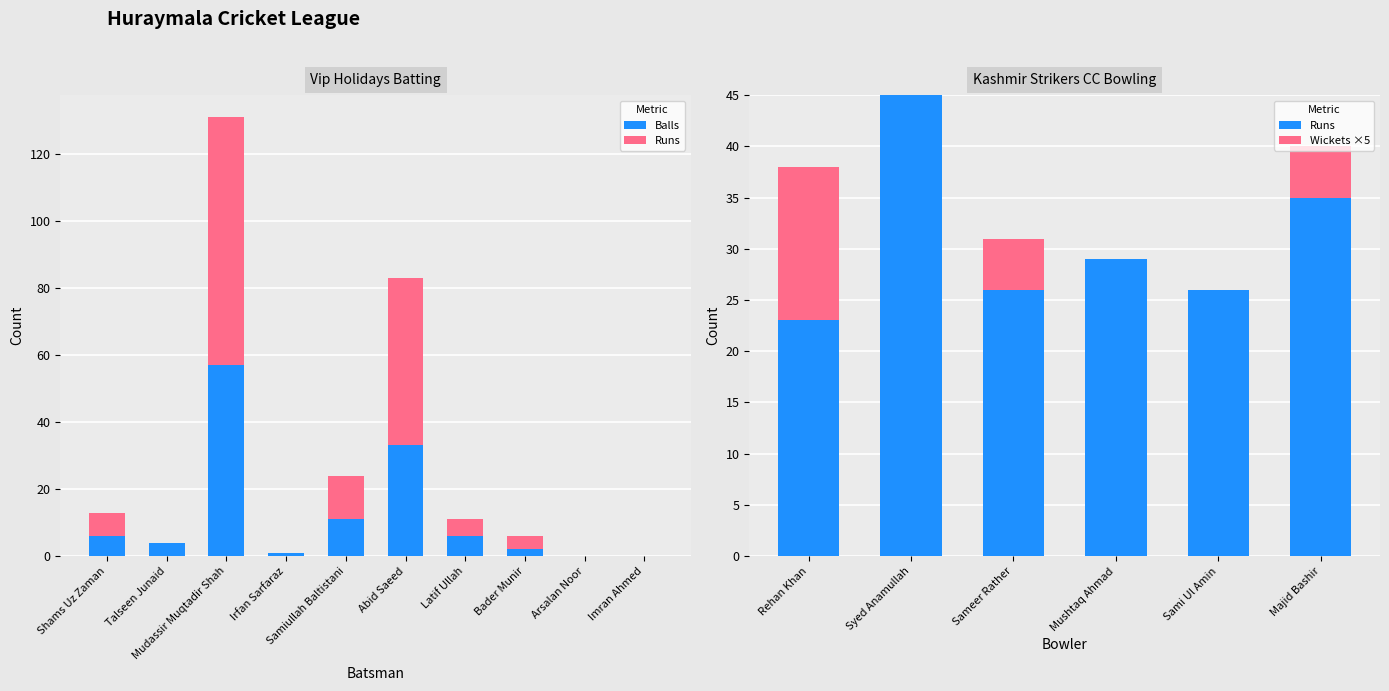

Between Talseen Junaid and Arsalan Noor, which is larger?

Talseen Junaid